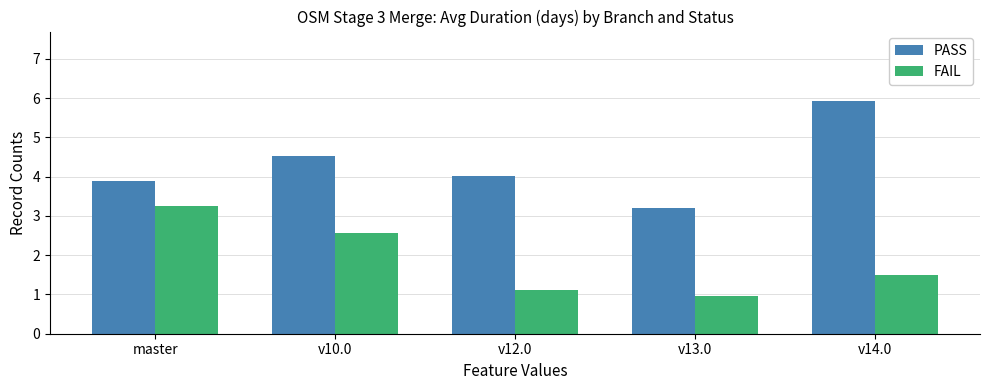

What is the value of the PASS bar at the 3rd from the left?

4.0